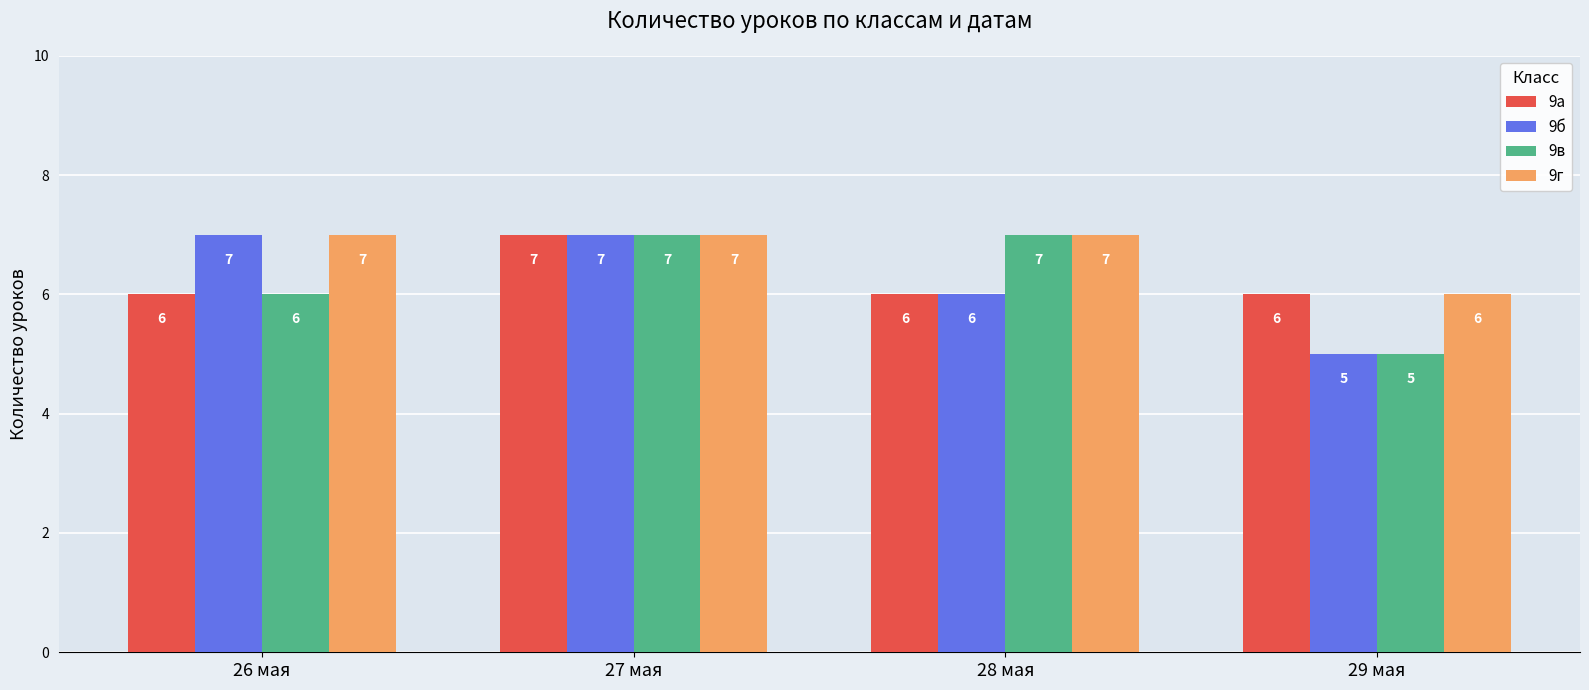

What is the label of the 4th bar from the right?

26 мая